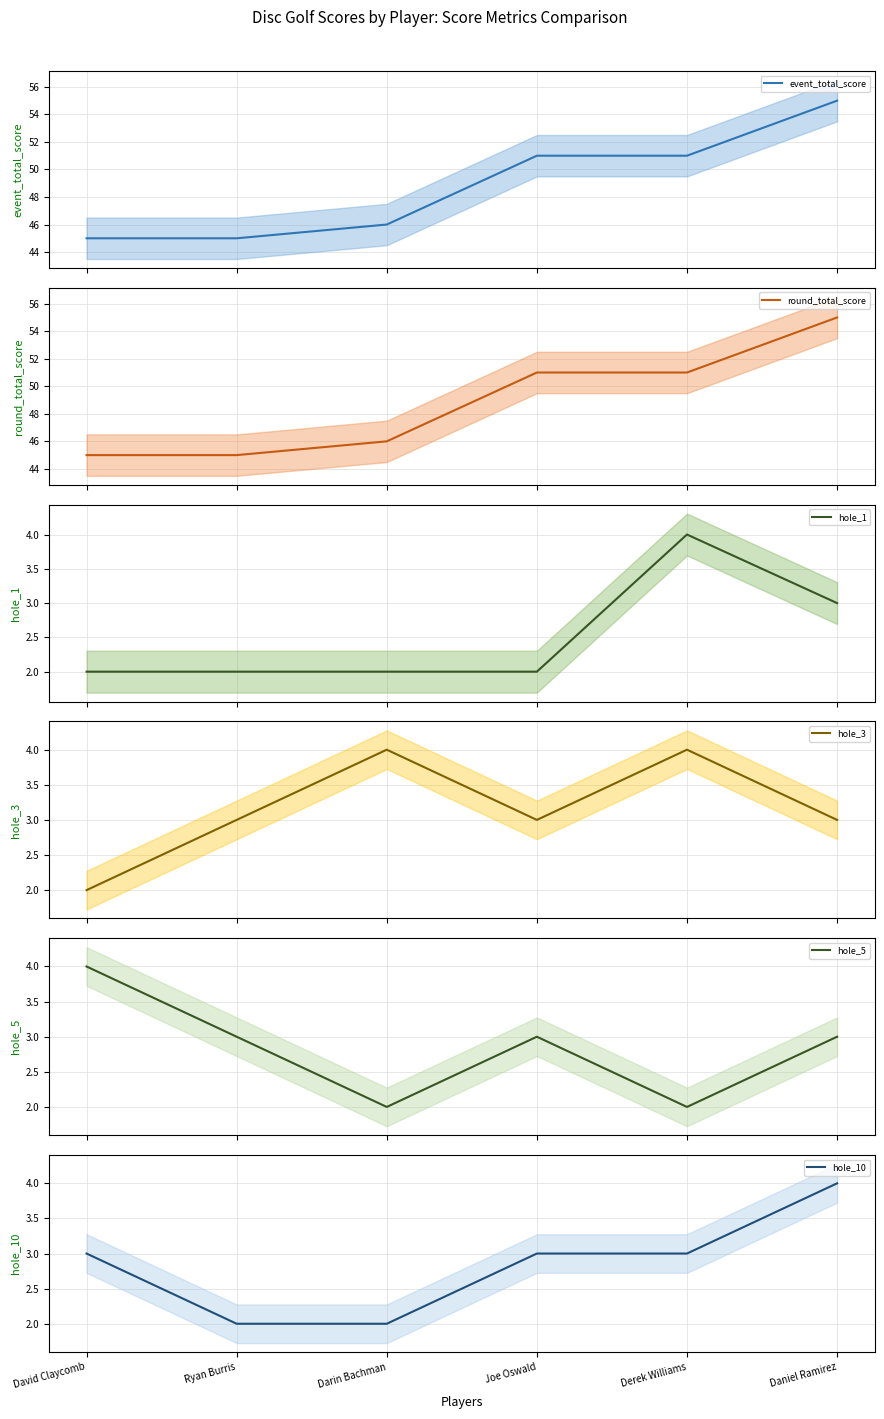

Which category has the highest value in the hole_1 series?

Derek Williams